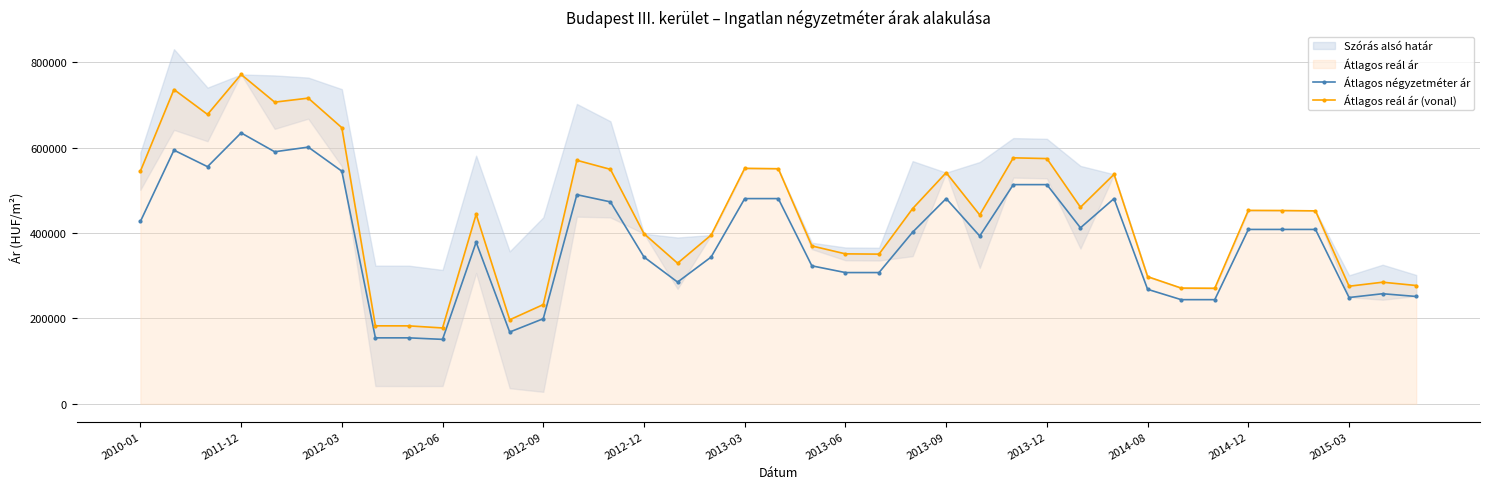

Which category has the highest value in the Átlagos reál ár (vonal) series?

2011-12